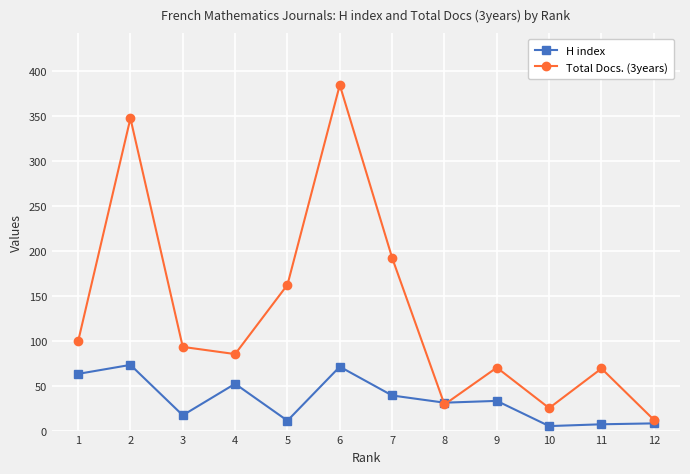

How many lines are shown in the chart?

2